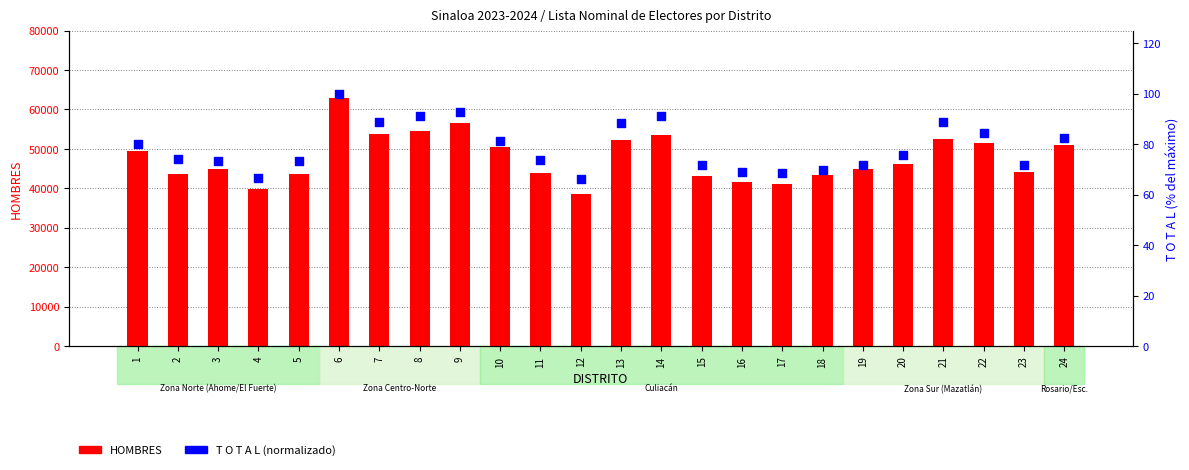

What is the total value across all series at 21?

52689.8